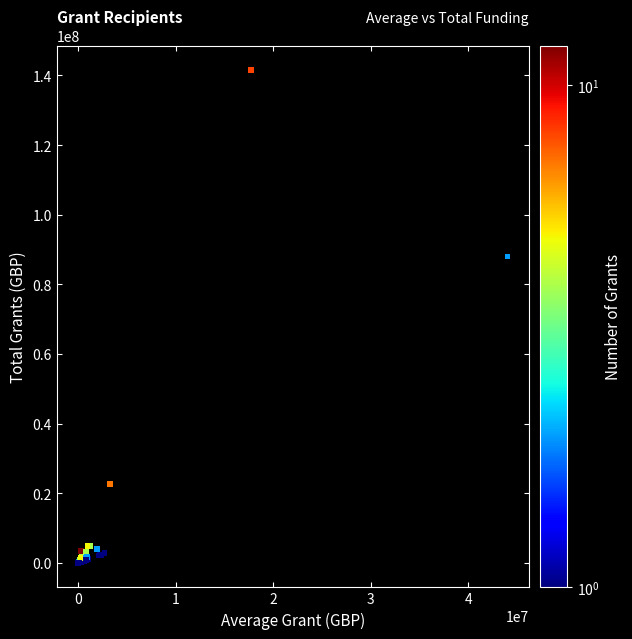

What Y value in the scatter plot is closest to 70765315?

88000000